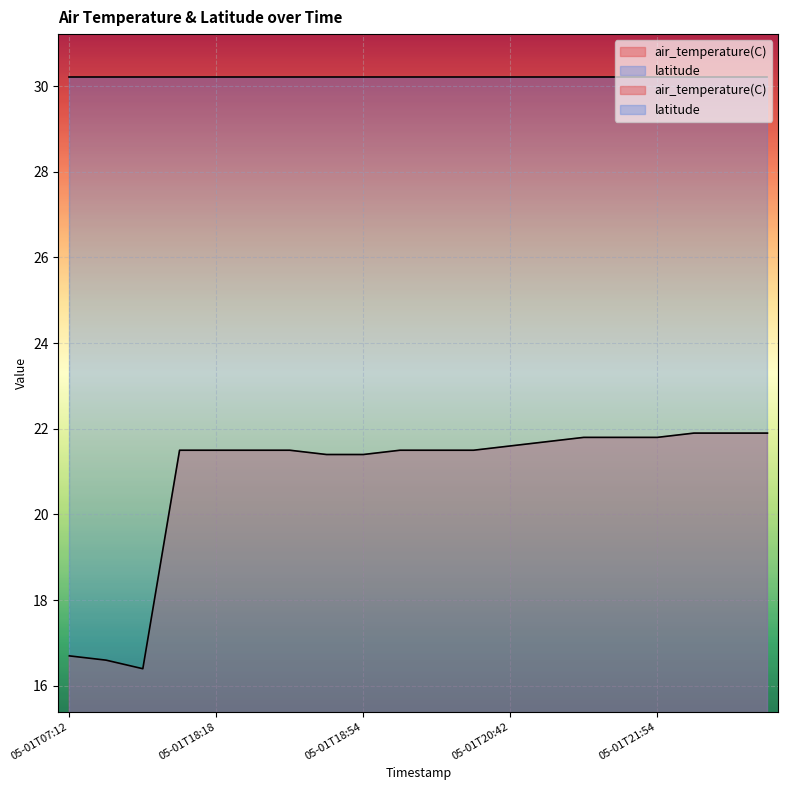

The chart shows a value of 5.3 at 2020-05-01T18:12. True or false?

False